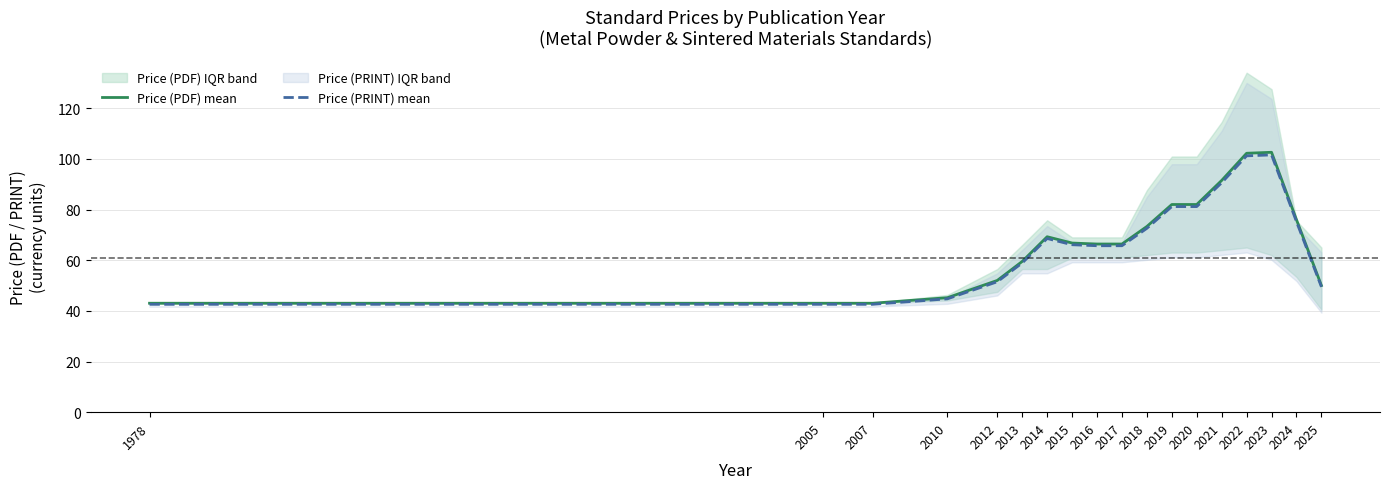

What is the sum of the Price (PDF) mean values at 2013 and 2017?

125.9